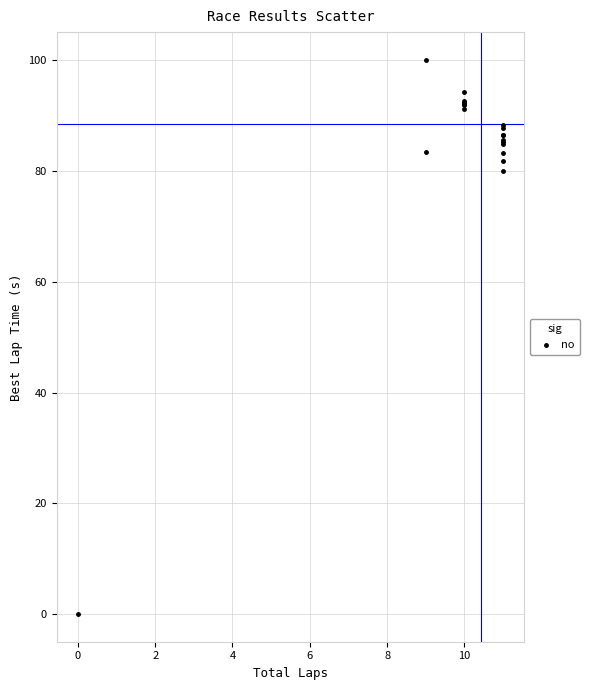

What Y value in the scatter plot is closest to 50?

79.9